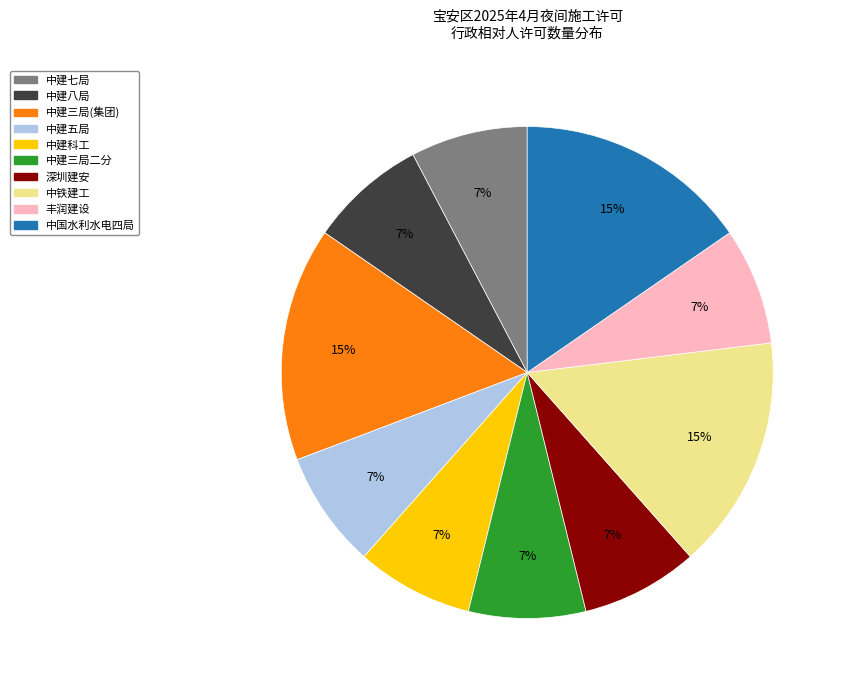

What is the change in value from 深圳市建安（集团）股份有限公司 to 中铁建工集团华南有限公司?

+1